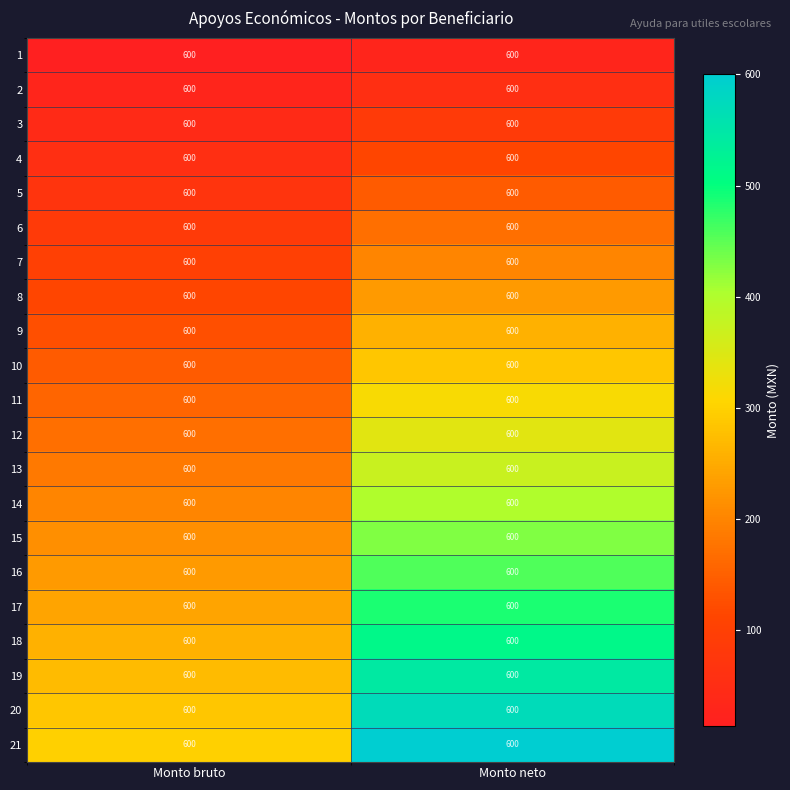

What is the maximum value shown in the chart?

600.0